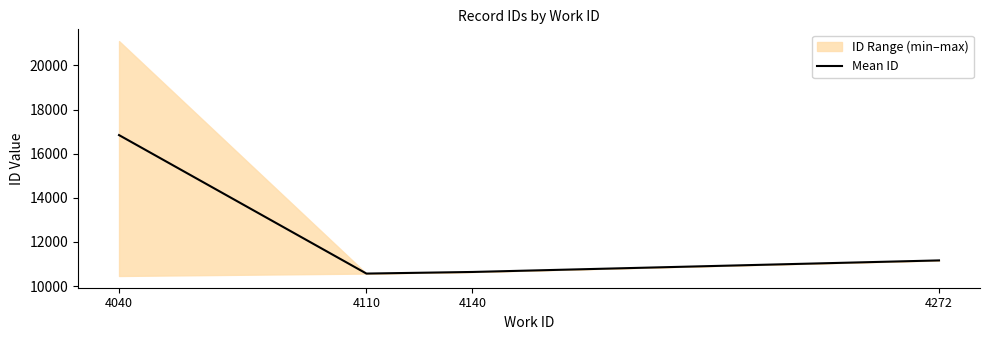

At which category does the data reach its first local valley?

4110